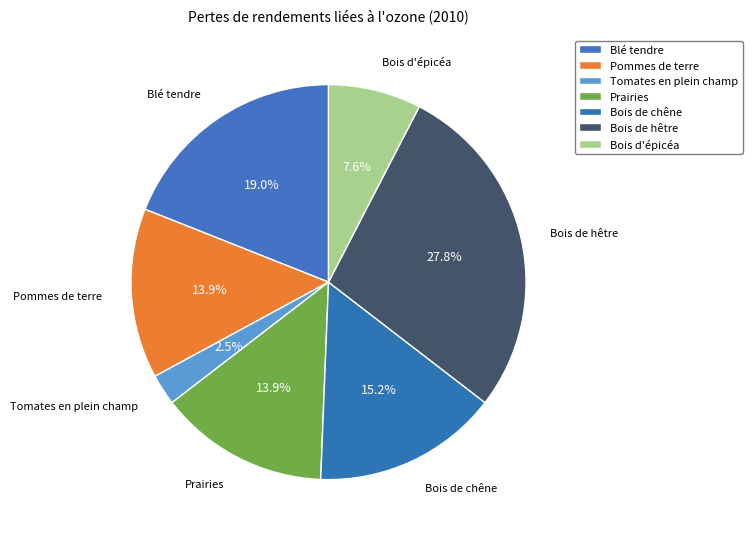

Count the number of slices in the pie.

7